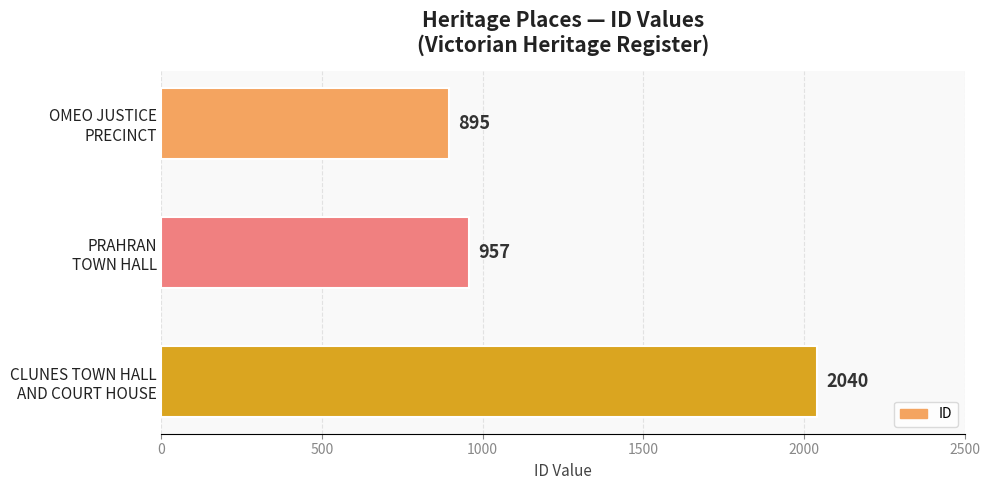

How many series are shown in this chart?

1